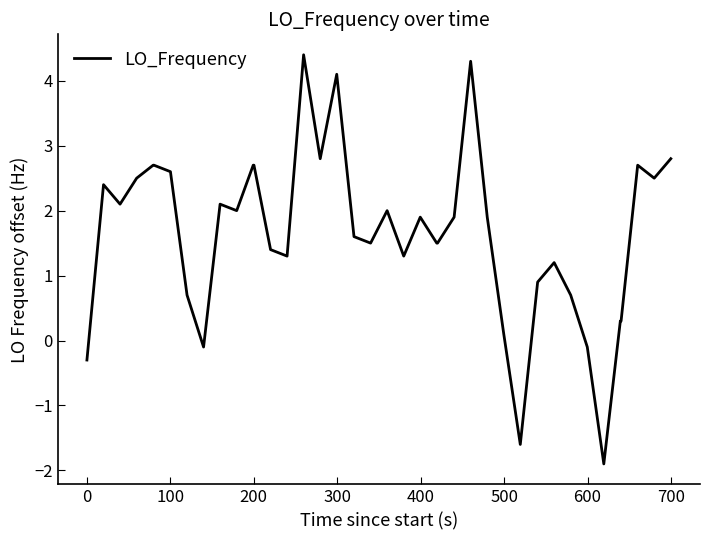

What is the greatest value displayed?

4.4